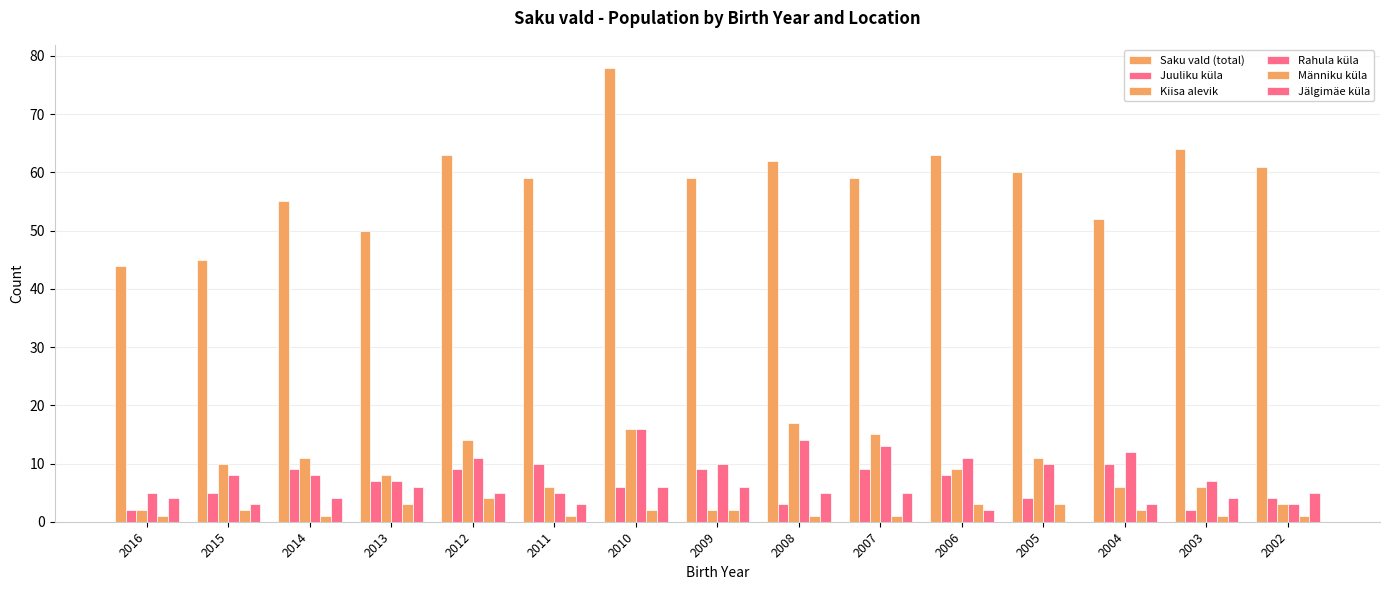

How many series are shown in this chart?

6